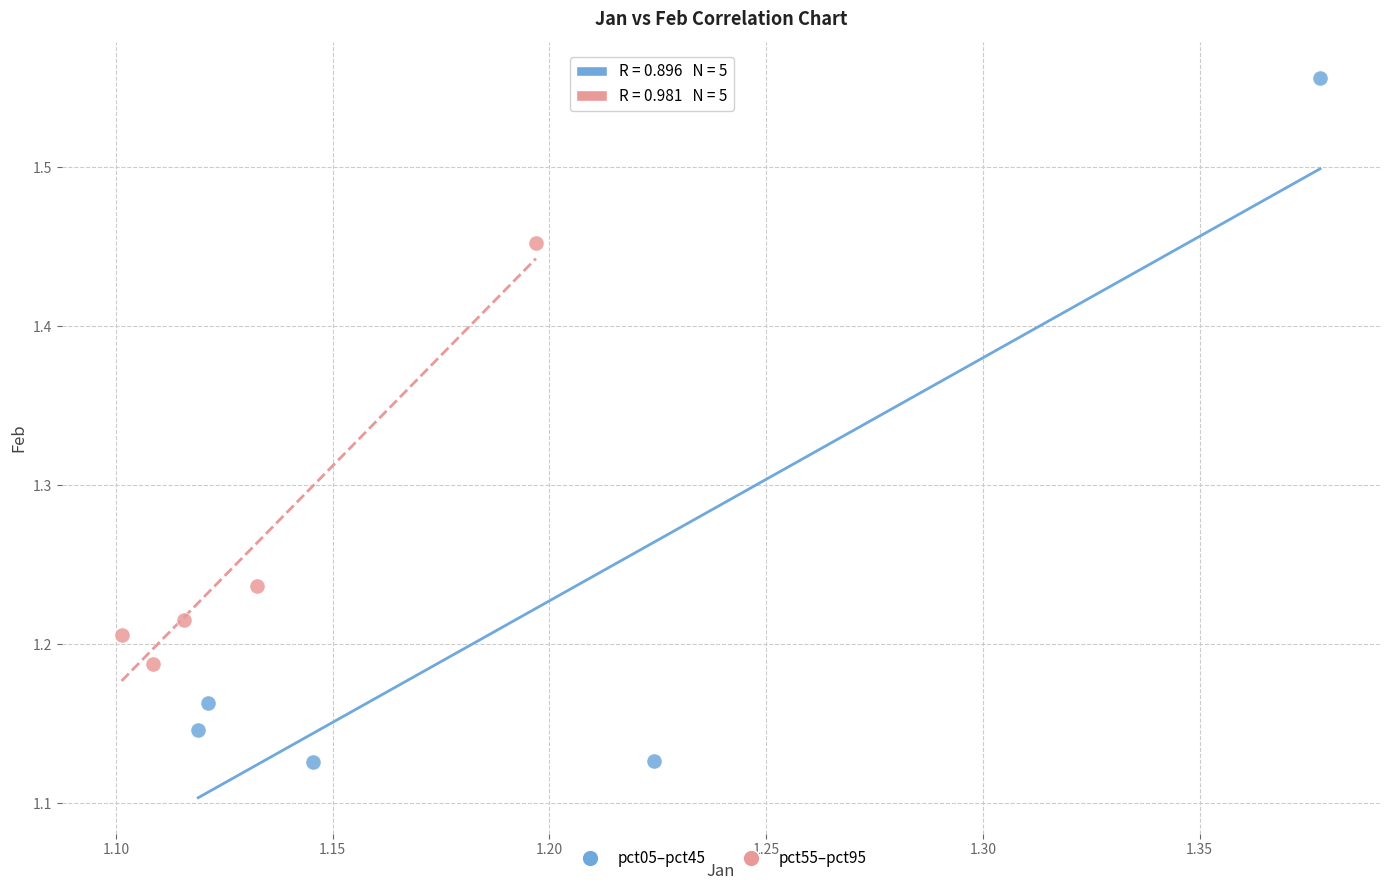

Which series contains the highest Y value?

pct05–pct45